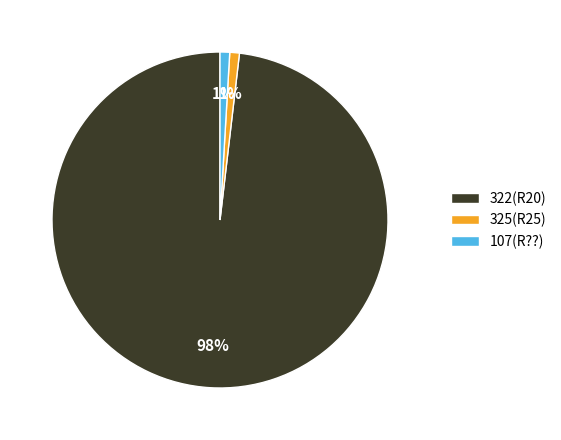

Do 325(R25) and 322(R20) together represent more than half of the pie?

Yes